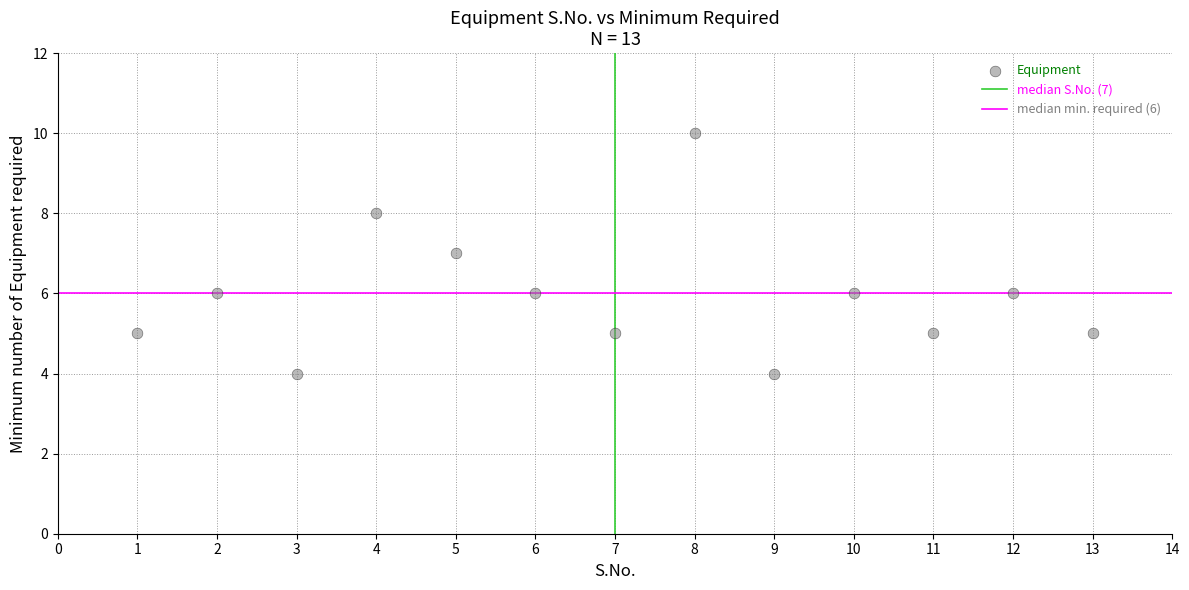

What is the range of Y values (max minus min)?

6